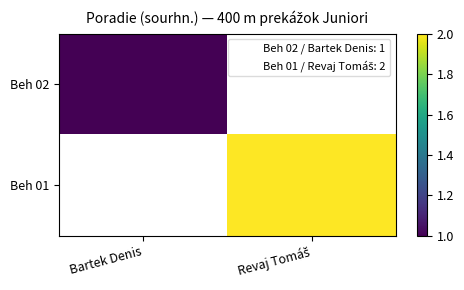

At which label is Beh 02 closest to 1?

Bartek Denis